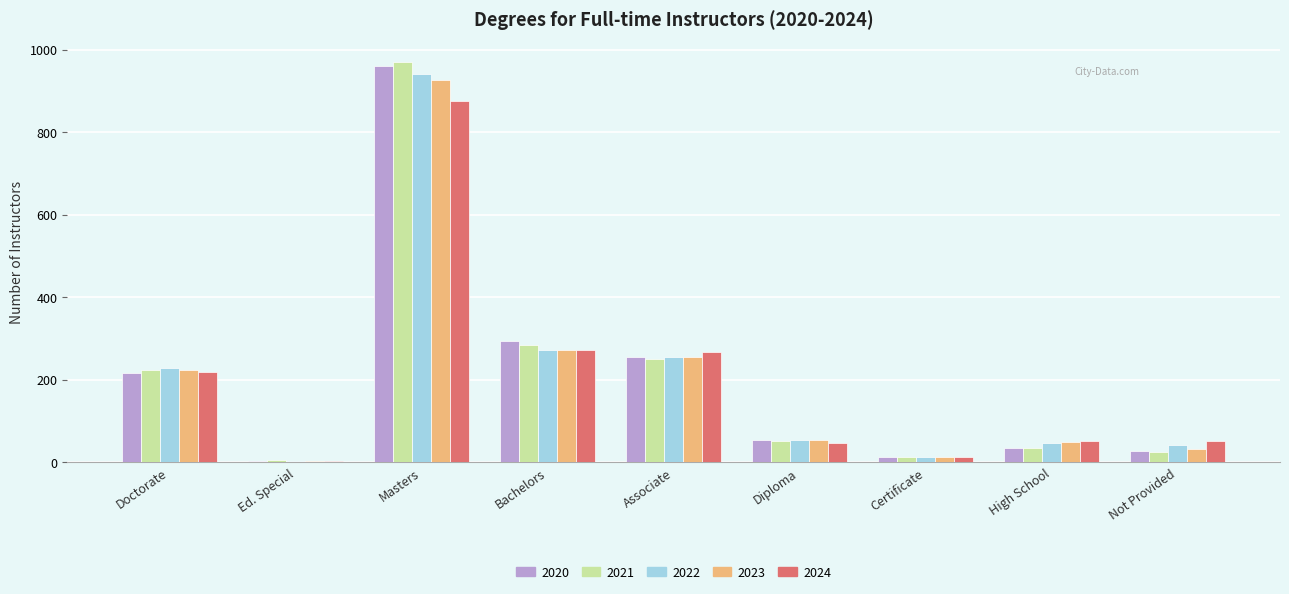

What is the sum of the 2021 values at Masters and Not Provided?

995